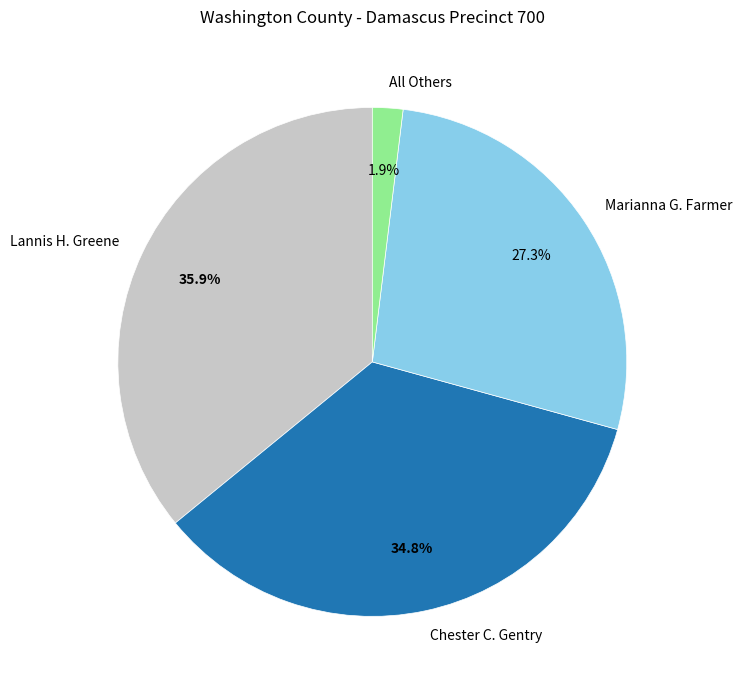

Rank the categories by value from highest to lowest.

Lannis H. Greene, Chester C. Gentry, Marianna G. Farmer, All Others